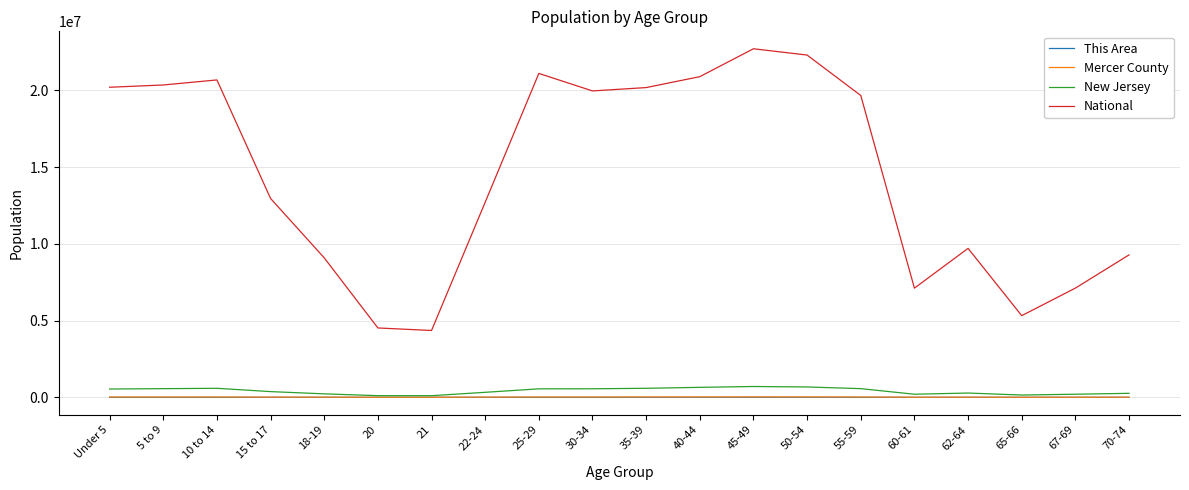

Which series has the widest spread of values?

National